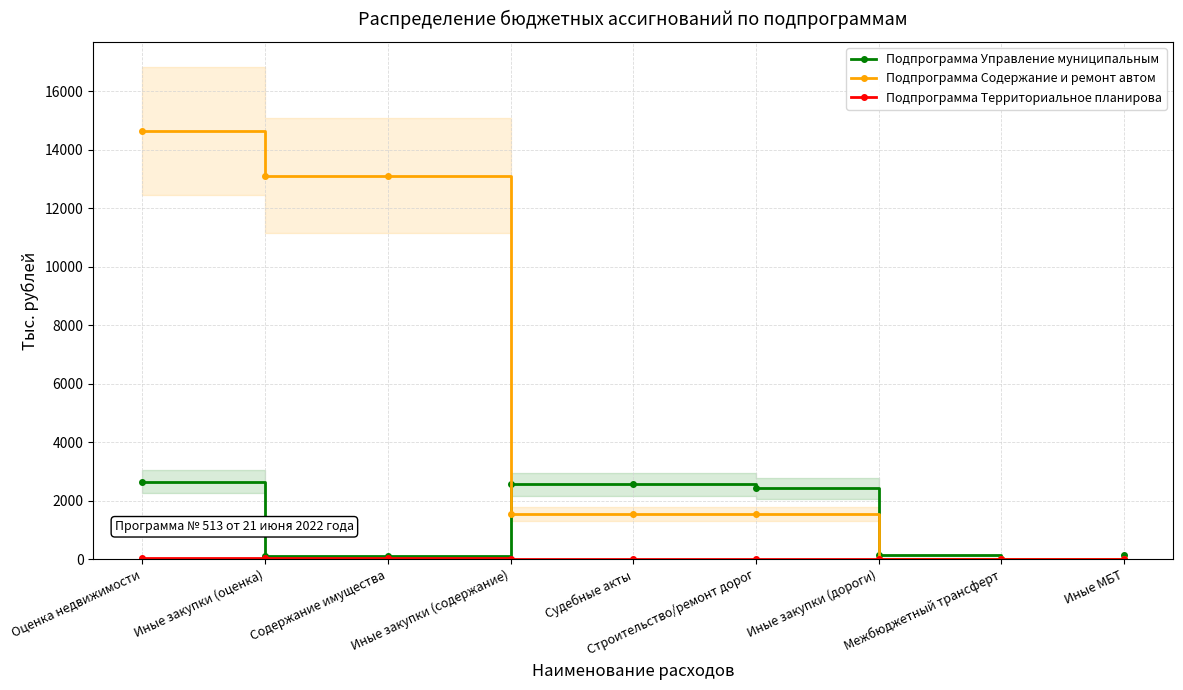

True or false: Подпрограмма Территориальное планирова has more than 1 interior local peaks.

False